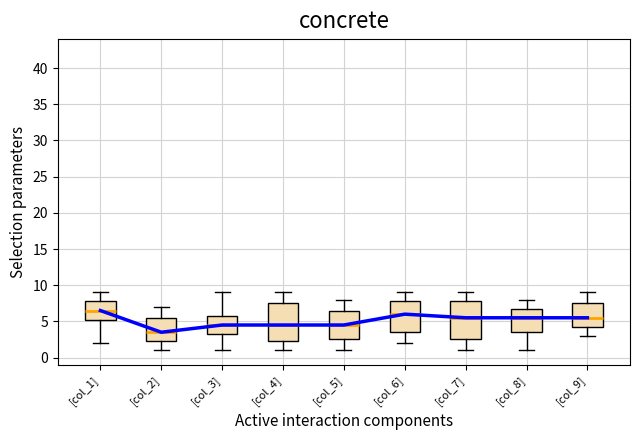

The chart shows a value of 1.4 at [col_7]. True or false?

False